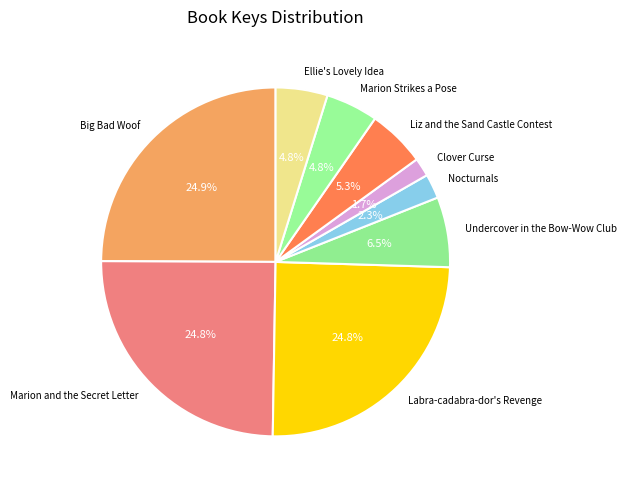

Between Undercover in the Bow-Wow Club and Labra-cadabra-dor's Revenge, which is larger?

Labra-cadabra-dor's Revenge